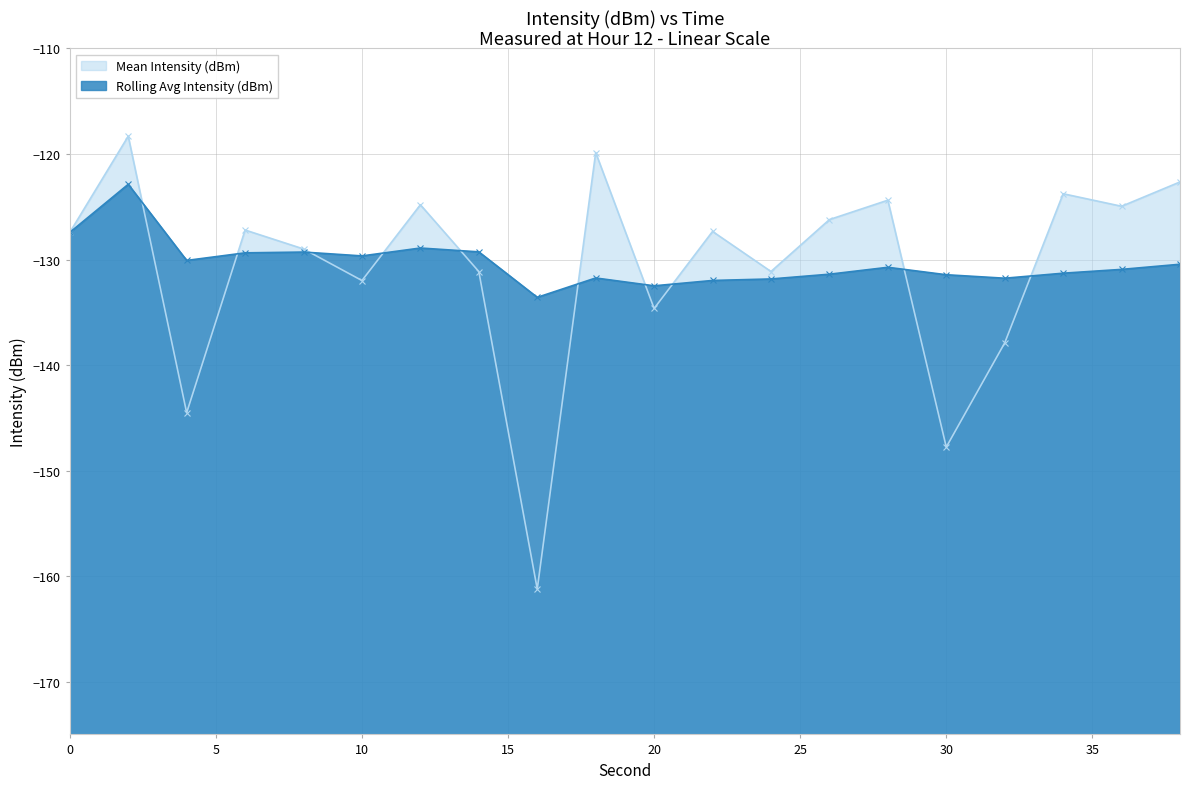

Where is the first local minimum for Rolling Avg Intensity (dBm)?

4